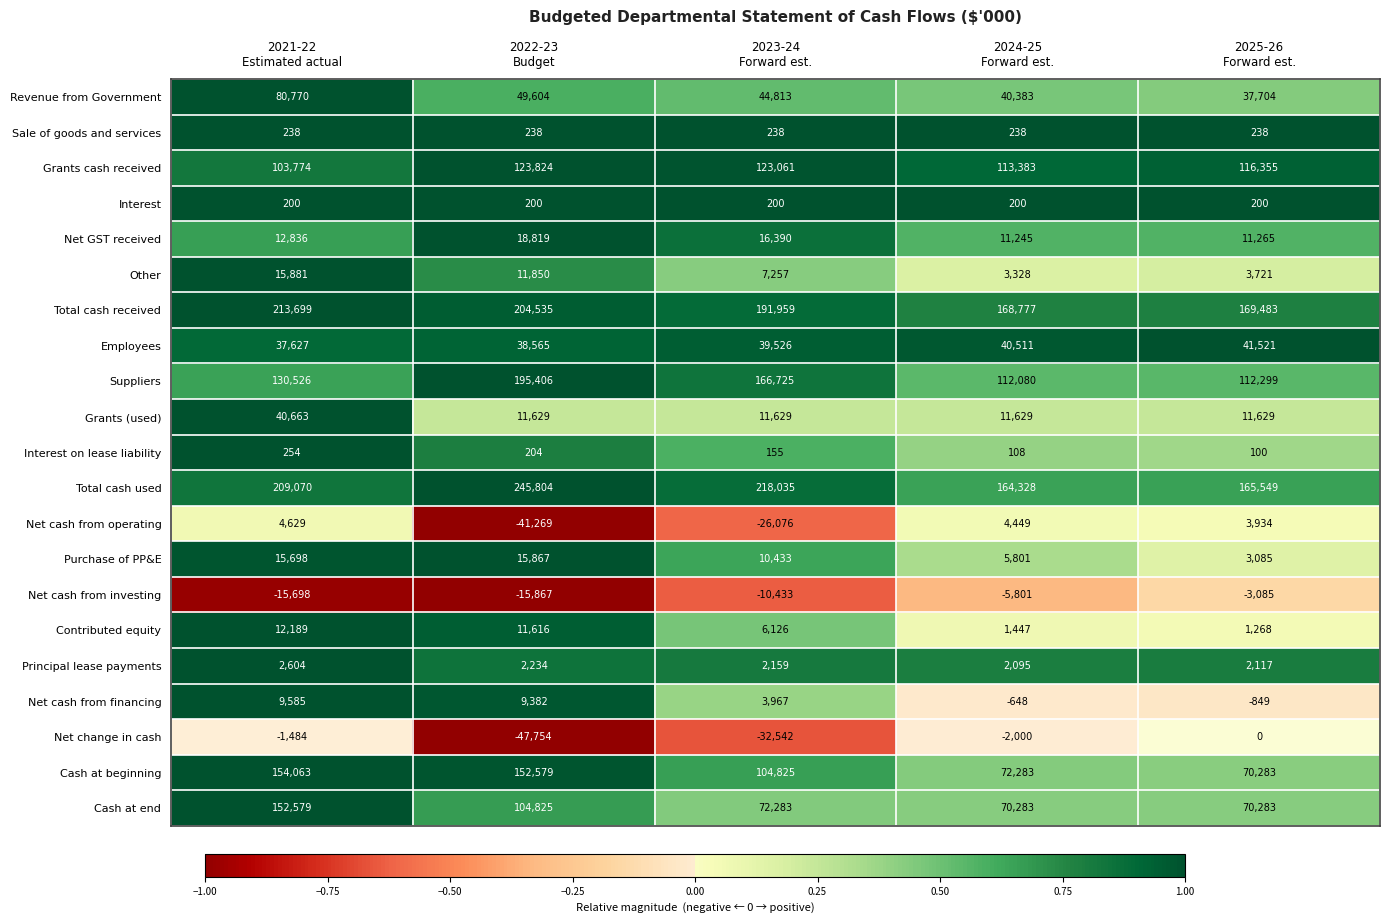

Which series has the largest total across all categories?

Total cash used